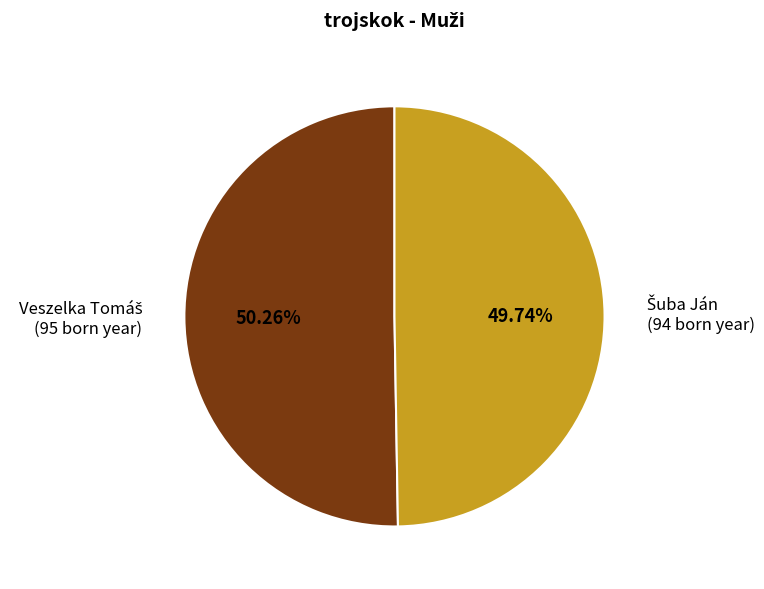

Is there any slice that represents more than half of the pie?

Yes